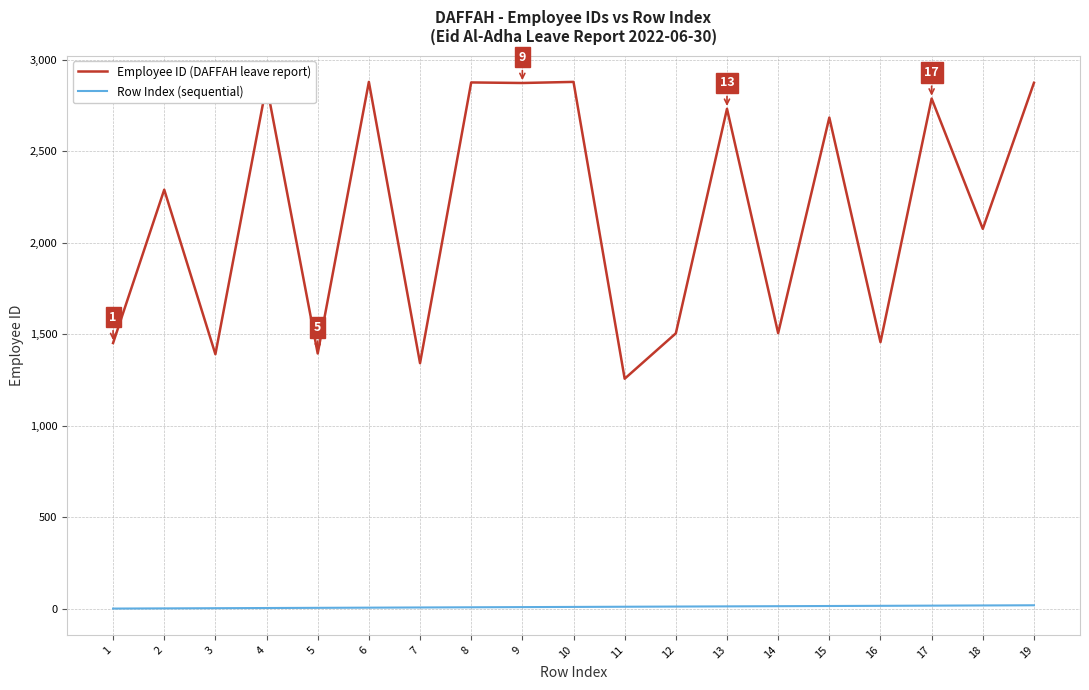

Which series has the largest total across all categories?

Employee ID (DAFFAH leave report)